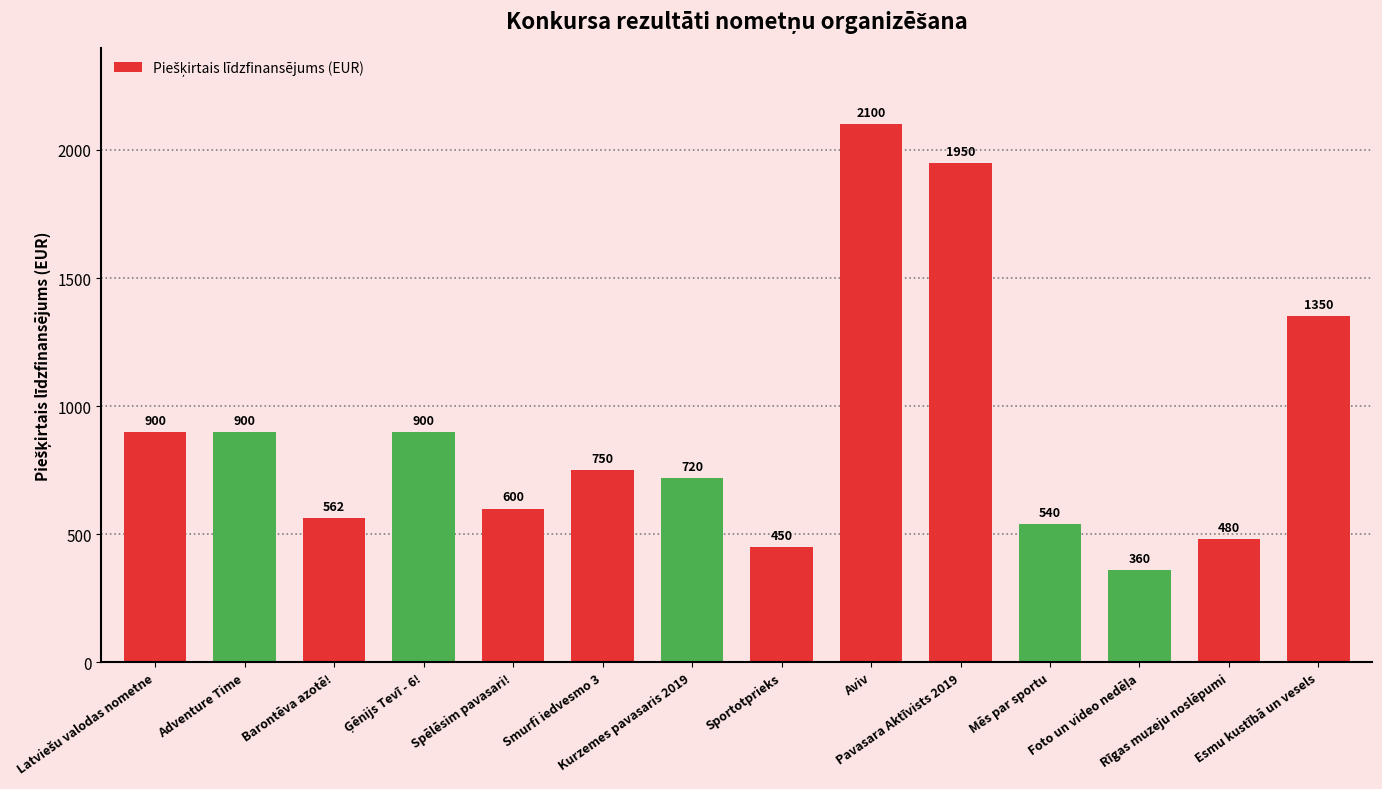

How many data points does each series have?

14